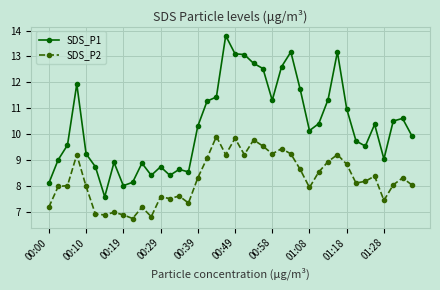

List the series in order of their overall mean, lowest first.

SDS_P2, SDS_P1